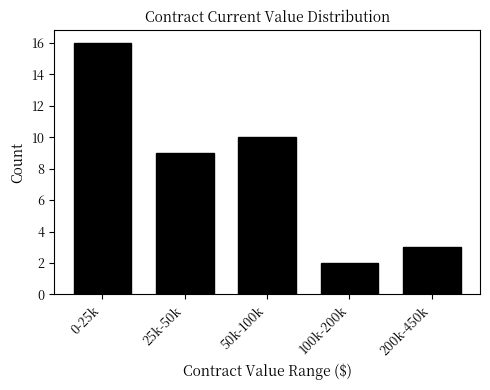

Reading left to right, list all the values displayed in this chart.

16	9	10	2	3